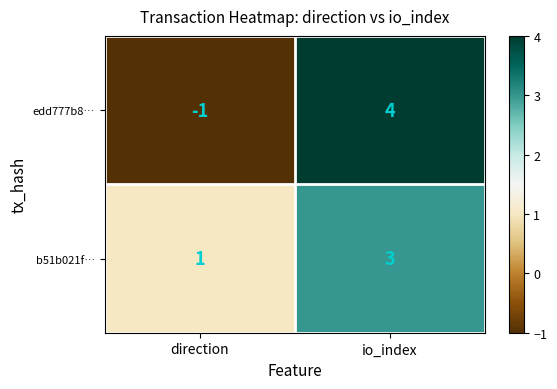

Which series has the widest spread of values?

edd777b8…